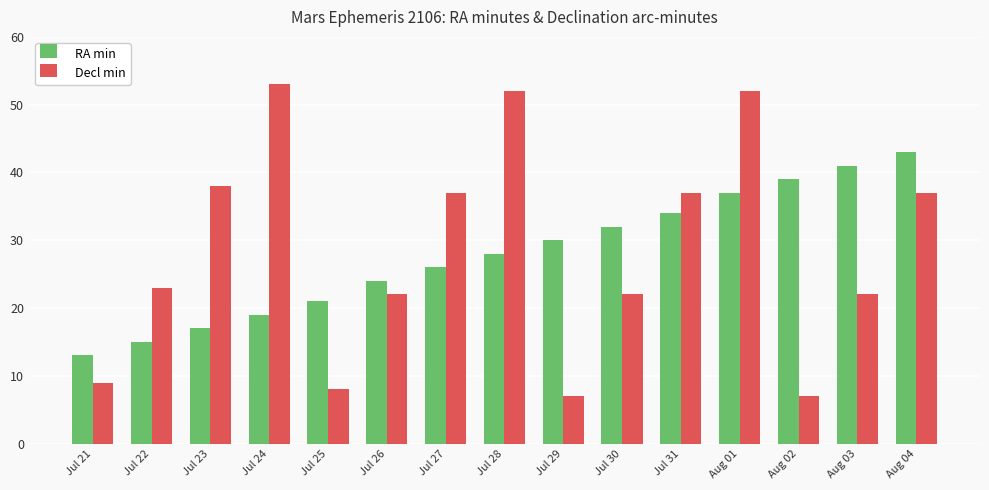

What is the average value of the RA min series?

28